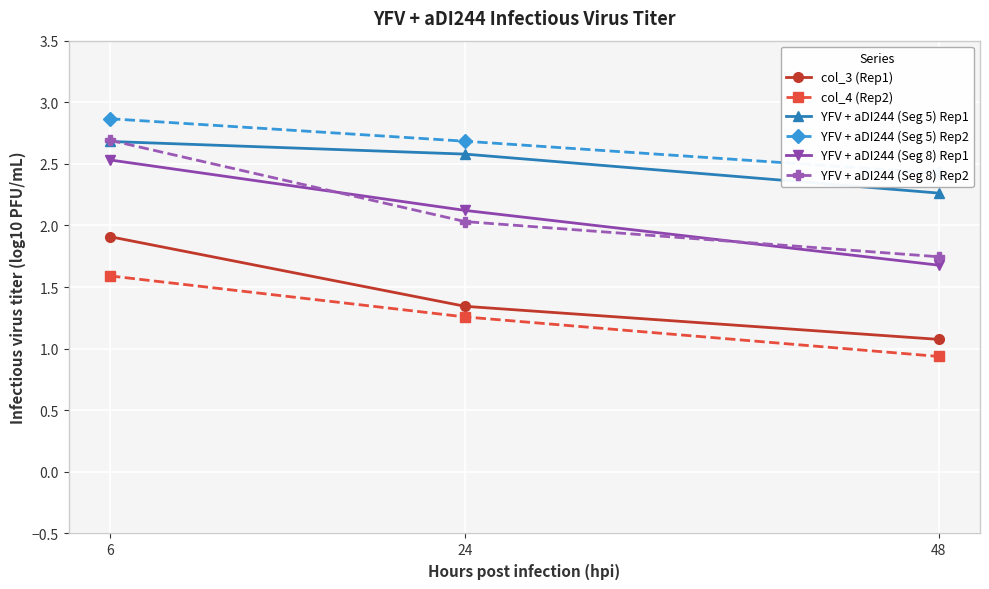

At 6, list the series in order from largest to smallest.

YFV + aDI244 (Seg 5) Rep2, YFV + aDI244 (Seg 8) Rep2, YFV + aDI244 (Seg 5) Rep1, YFV + aDI244 (Seg 8) Rep1, col_3 (Rep1), col_4 (Rep2)